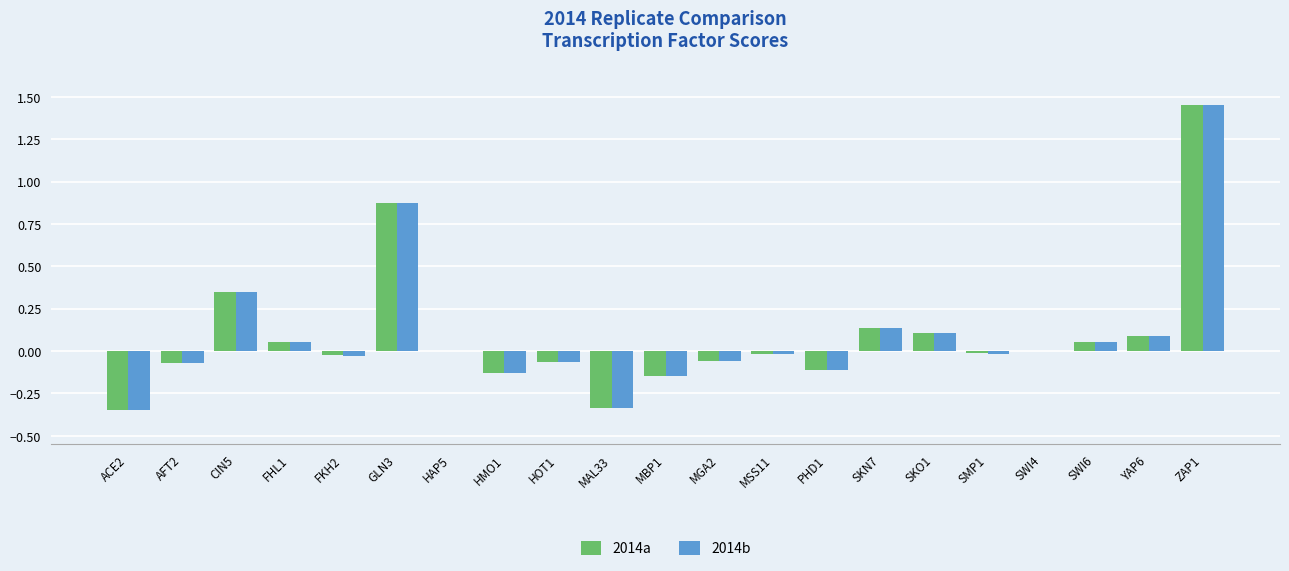

What is the sum of all 2014a values?

1.8